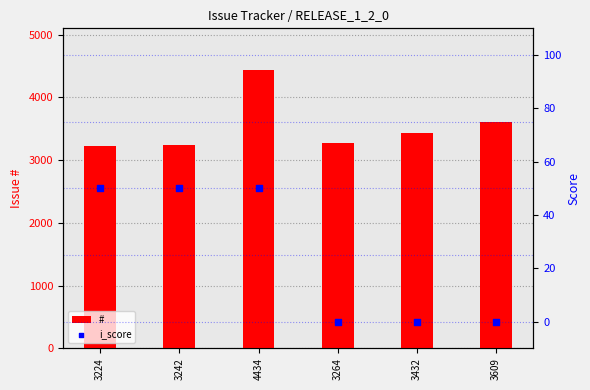

At how many categories does at least one series exceed 1900?

6